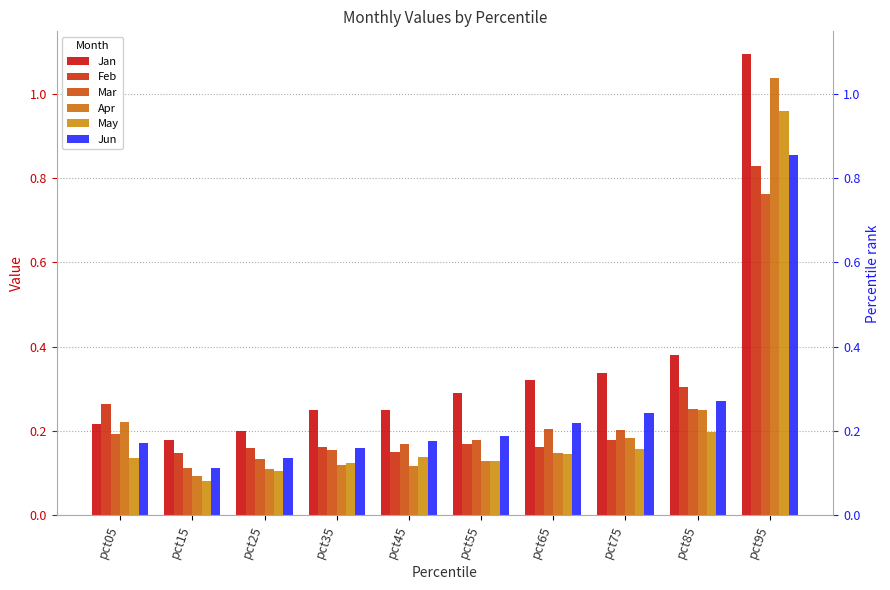

Which series has the largest total across all categories?

Jan